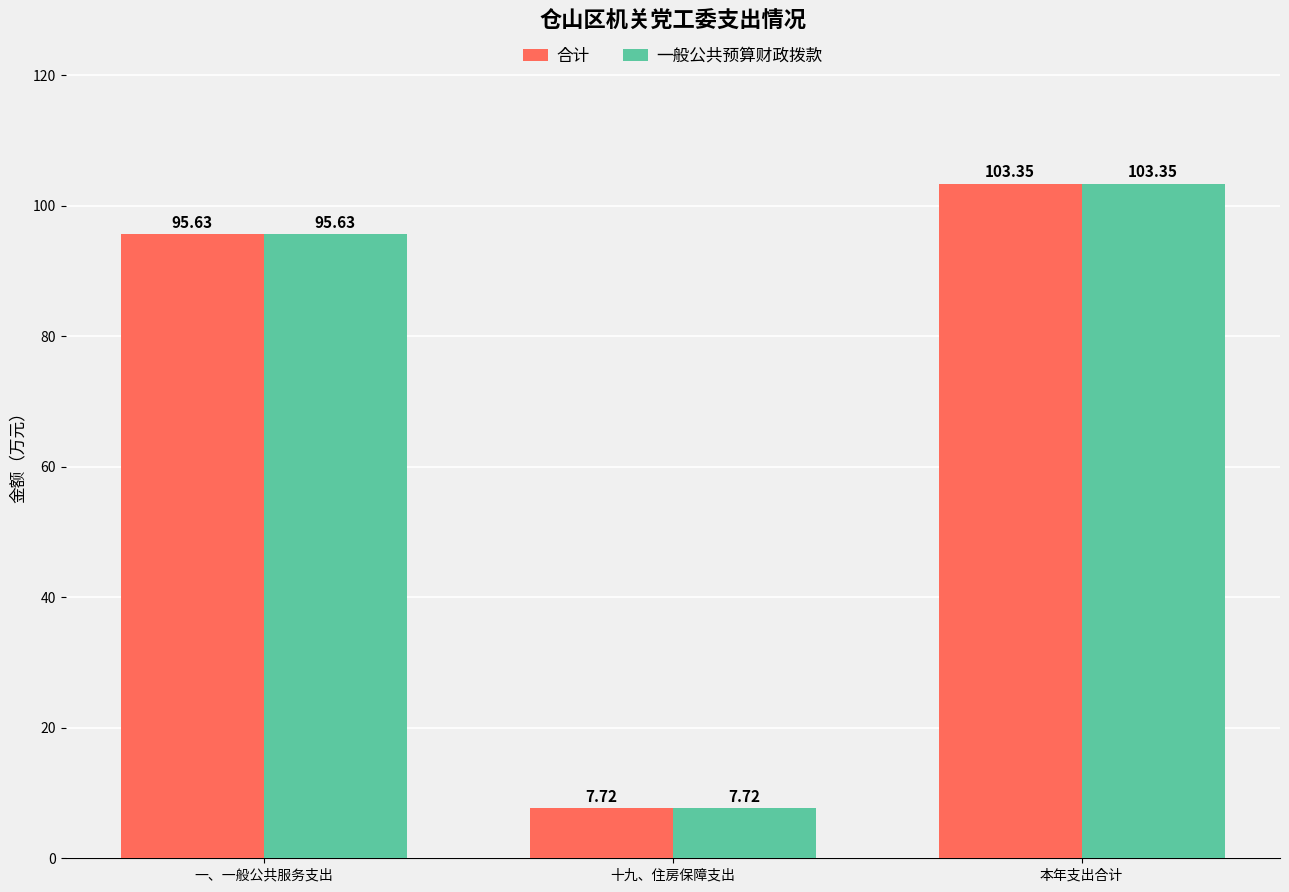

Is it true that 一般公共预算财政拨款 equals 7.7 at 十九、住房保障支出?

True